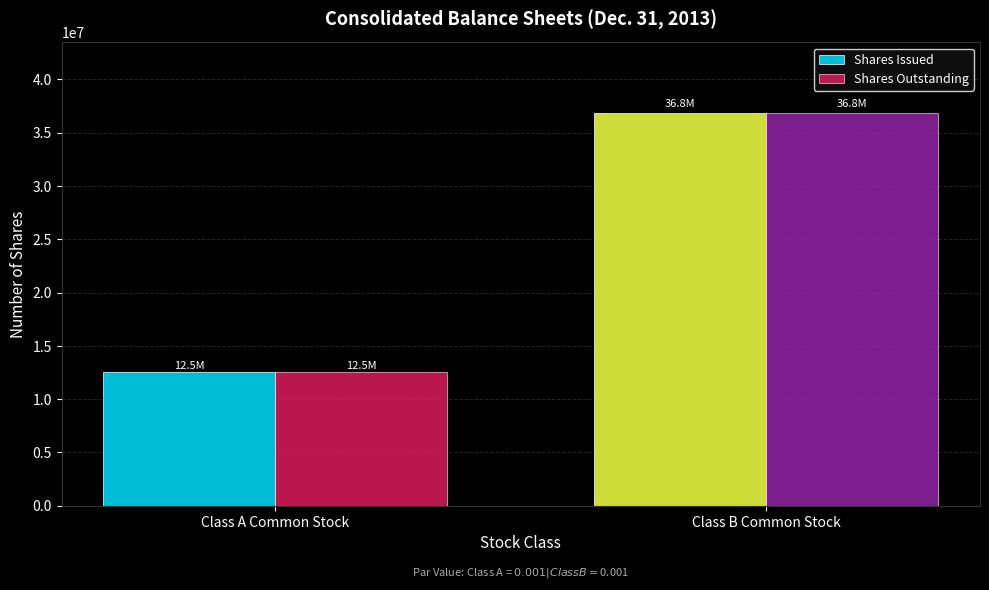

What is the sum of all Shares Outstanding values?

49362913